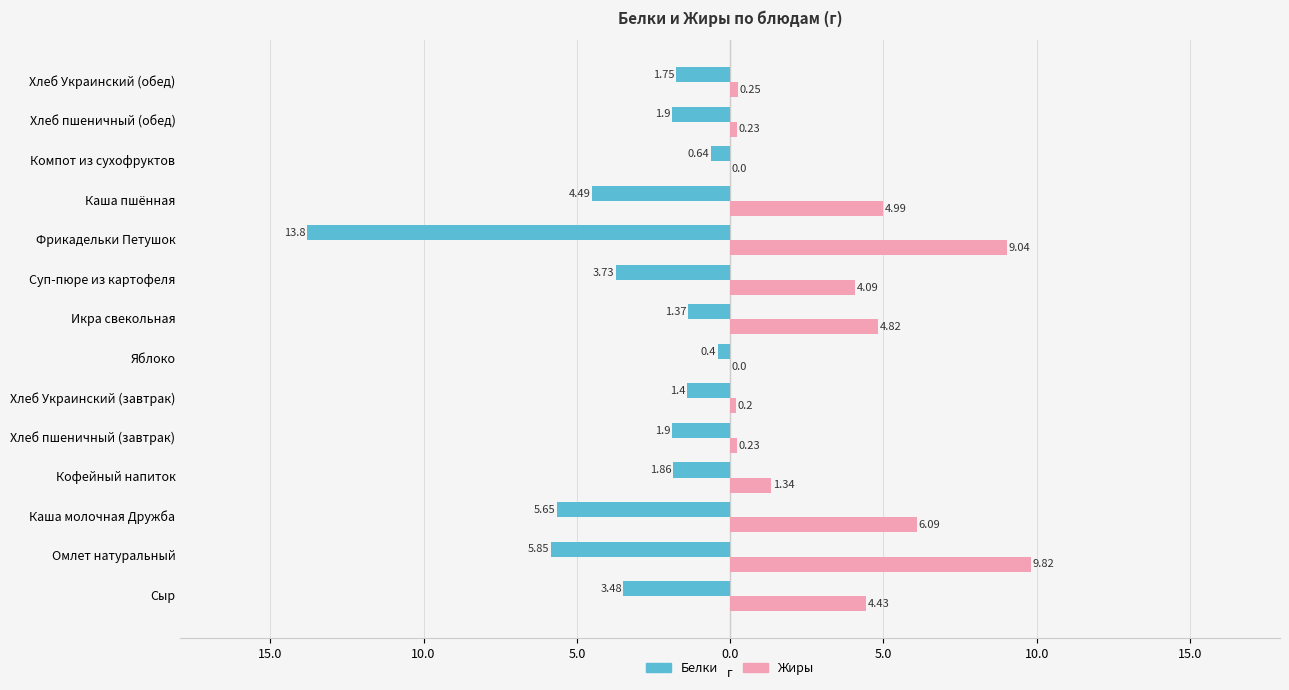

List the series in order of their overall mean, lowest first.

Белки, Жиры